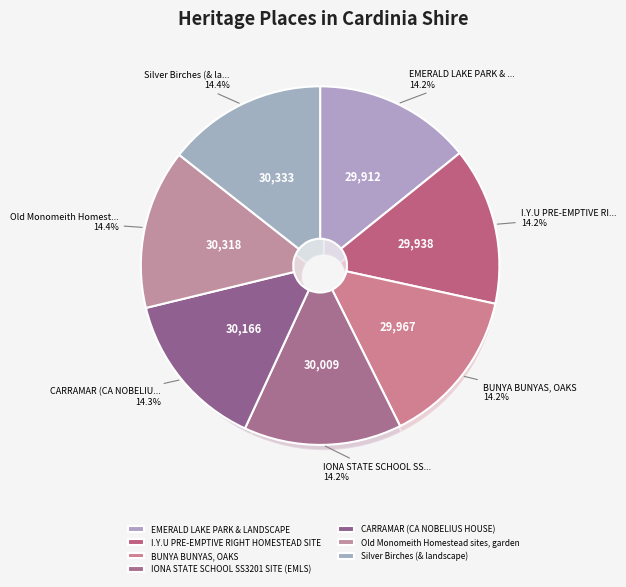

Combined, do Old Monomeith Homestead sites, garden and CARRAMAR (CA NOBELIUS HOUSE) account for over 50%?

No